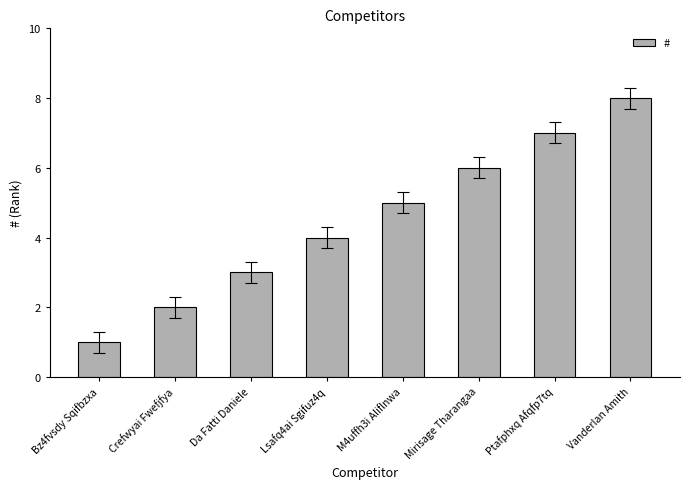

Is it true that the value at Crefwyai Fwefjfya is 1?

False